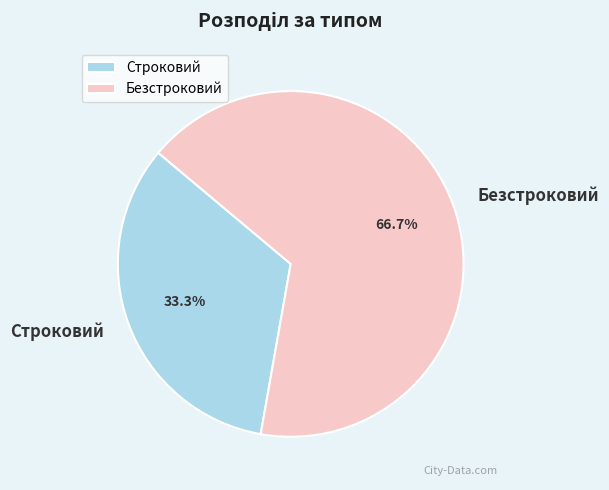

How many slices are in this pie chart?

2